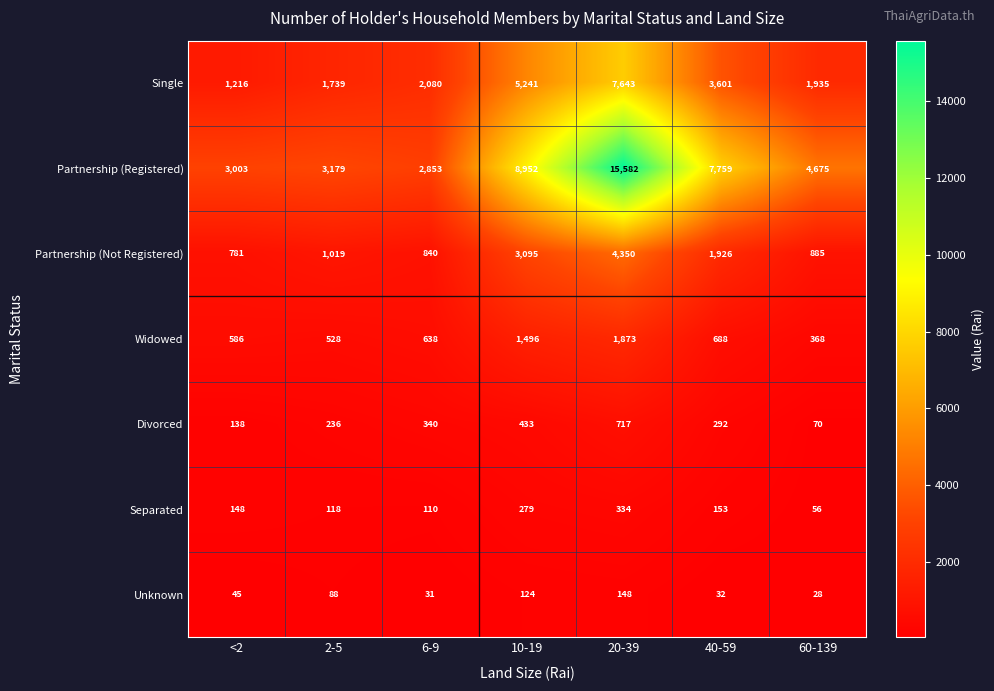

At how many categories does at least one series exceed 424?

7